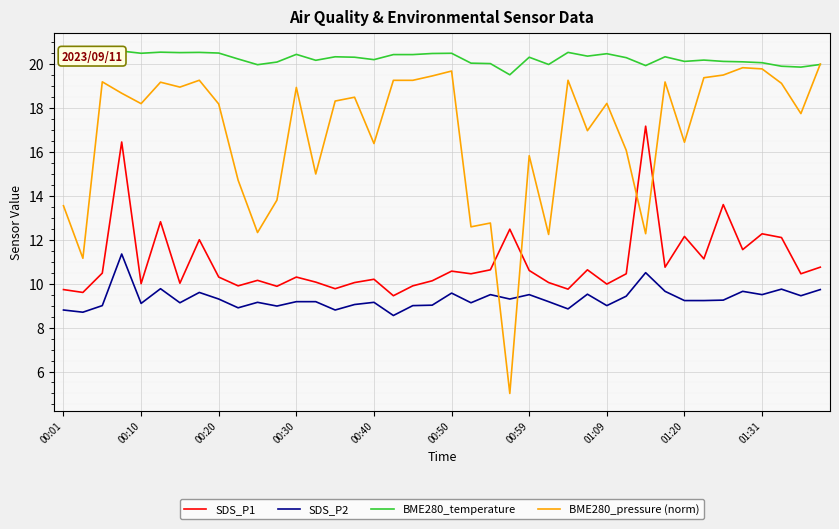

True or false: SDS_P2 and SDS_P1 intersect in this chart.

False